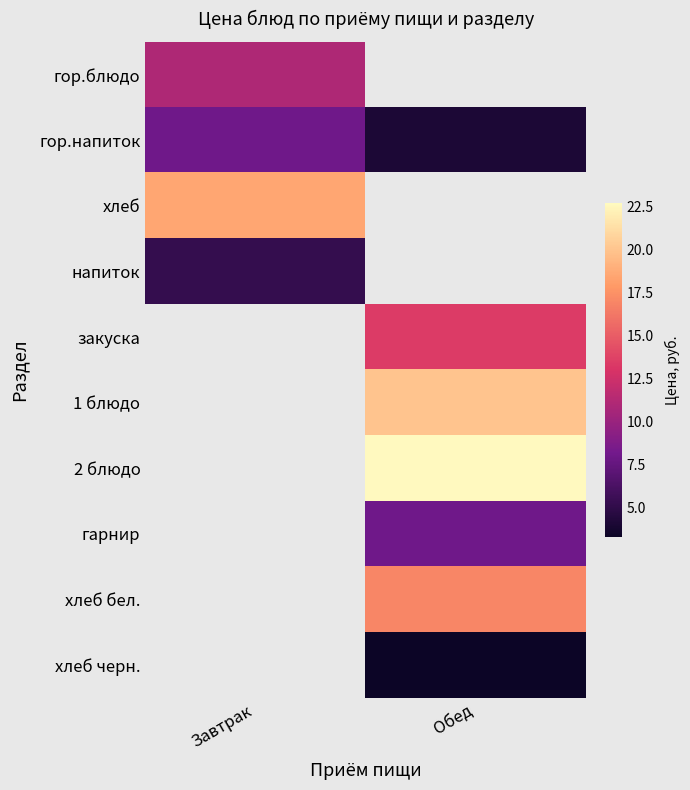

Which category has the lowest value in the гор.напиток series?

Обед